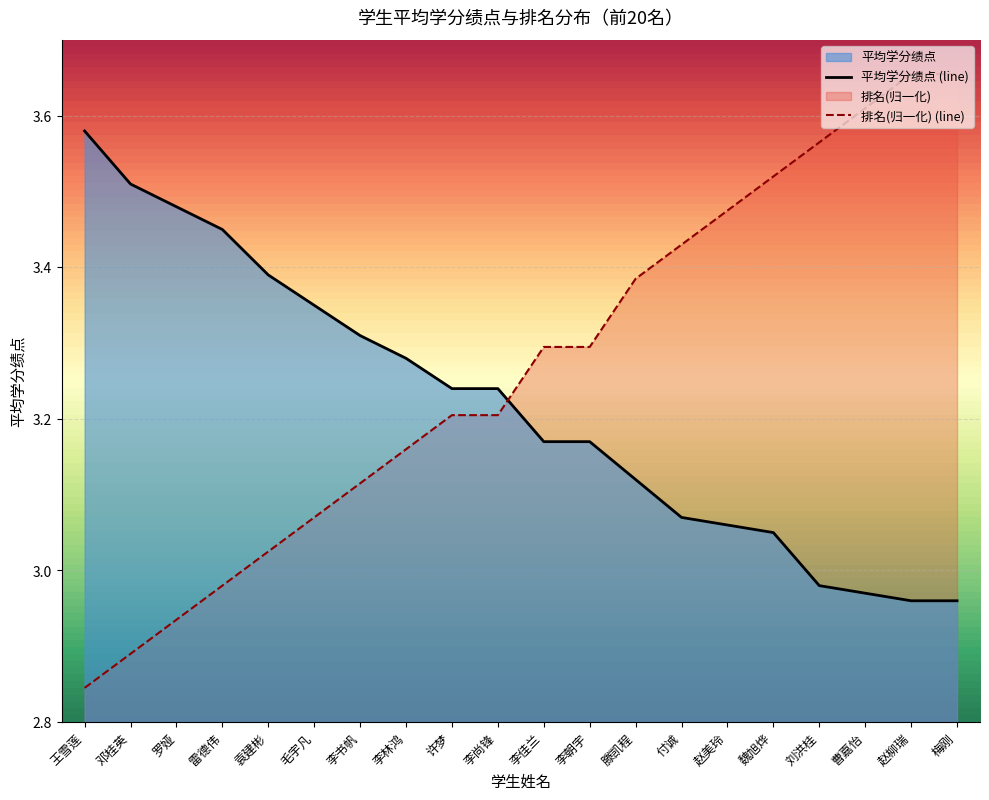

List the series in order of their peak value, lowest first.

平均学分绩点 (line), 排名(归一化) (line)